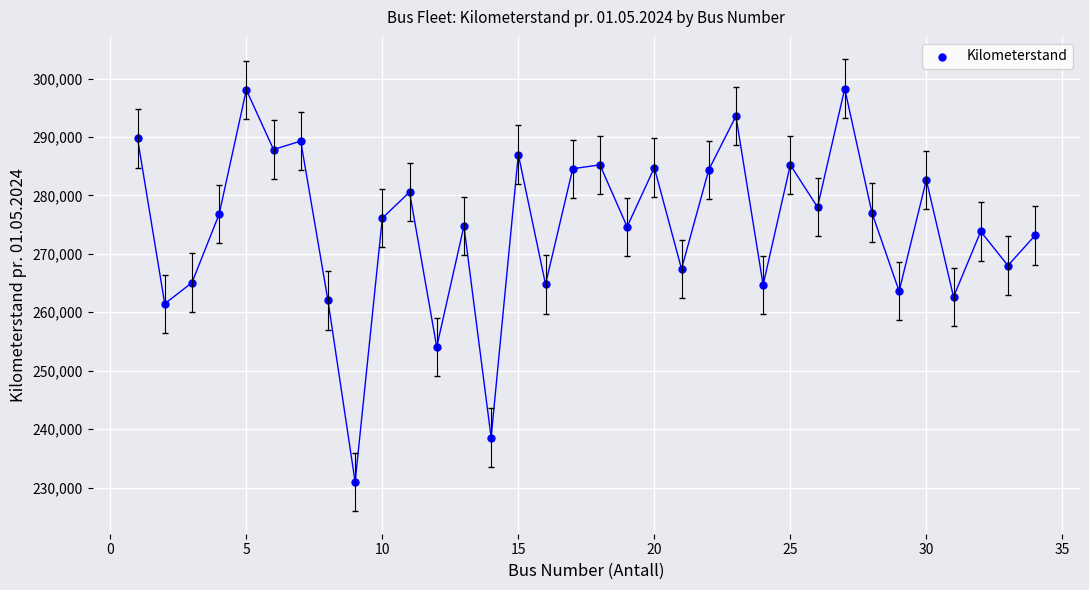

What is the range of Y values (max minus min)?

67301